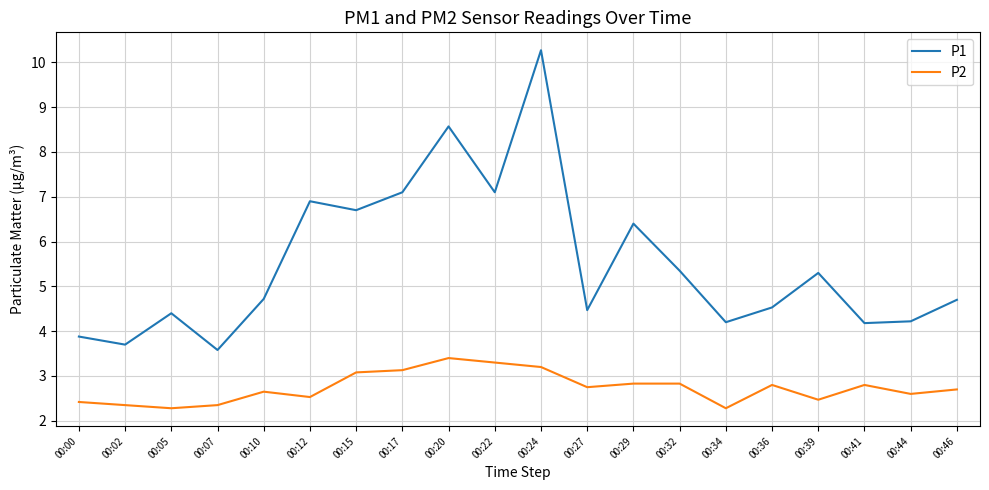

The P2 series shows 1.0 at 00:41. True or false?

False